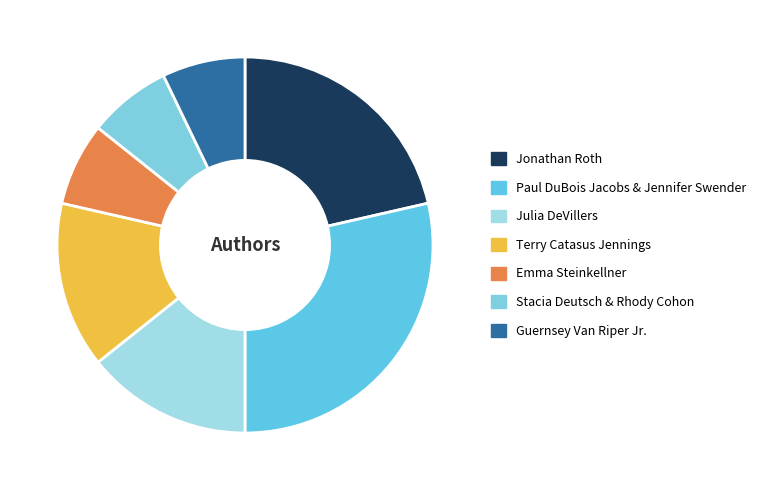

Is Terry Catasus Jennings the majority of the pie?

No